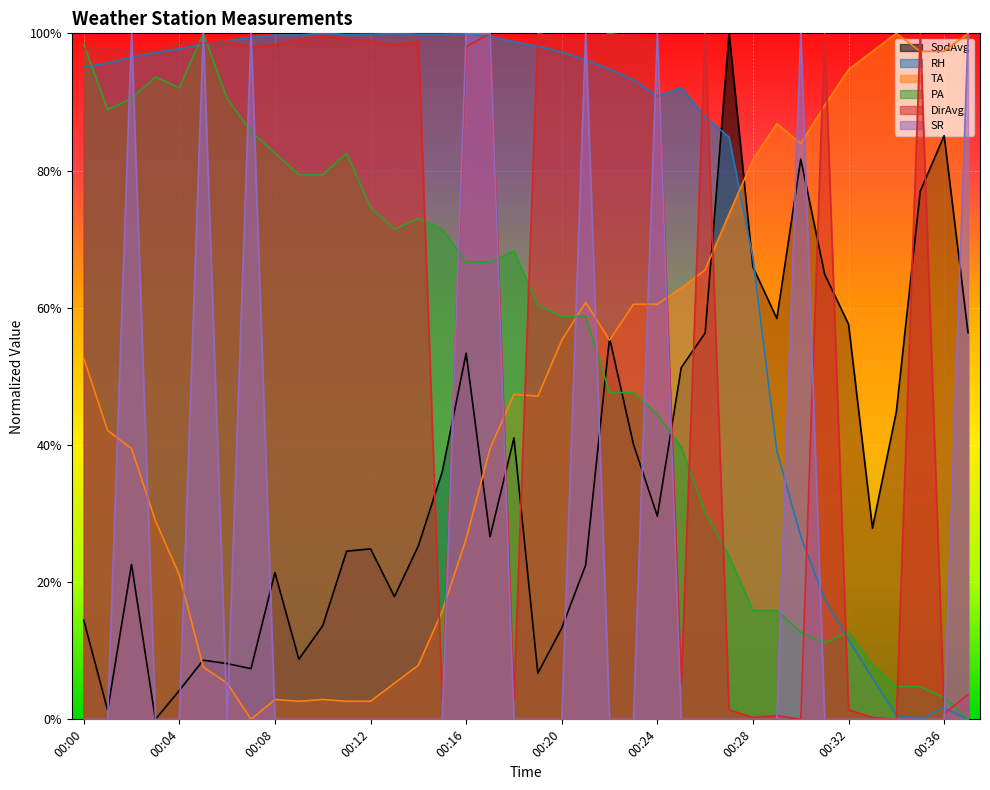

At how many categories does at least one series exceed 0?

38